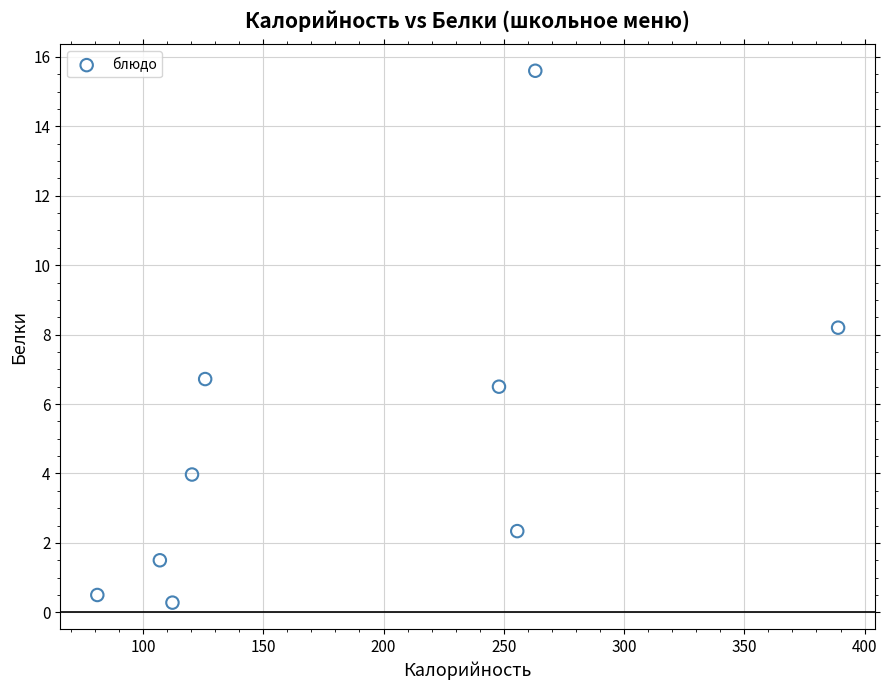

What is the range of Y values (max minus min)?

15.3